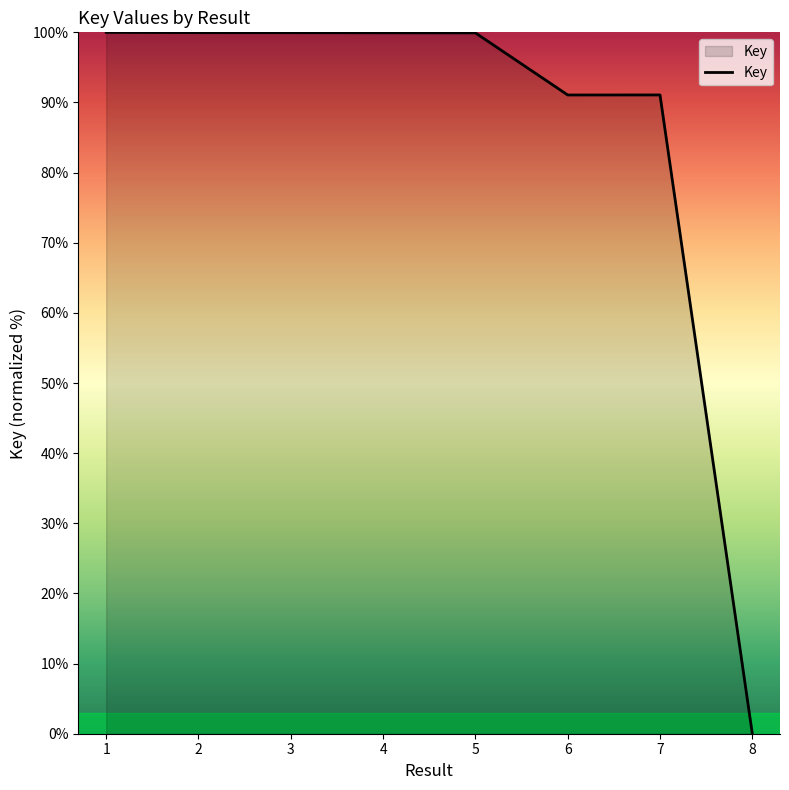

What is the sum of all values?

681.9